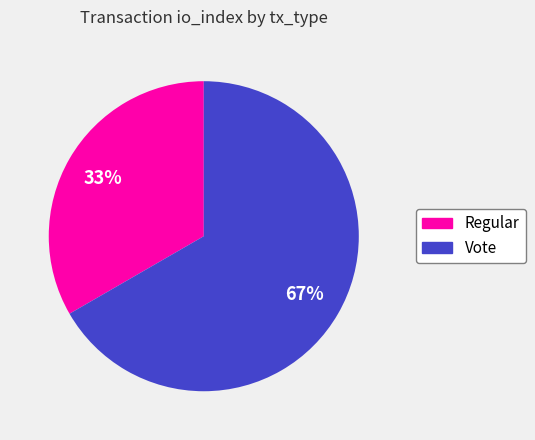

Count the number of slices in the pie.

2